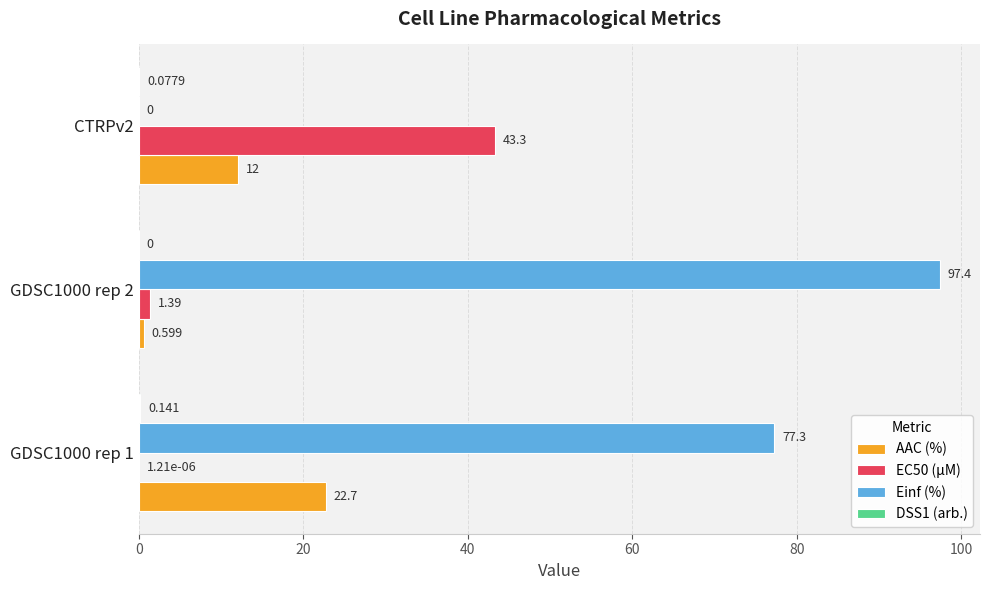

Which series has the largest total across all categories?

Einf (%)